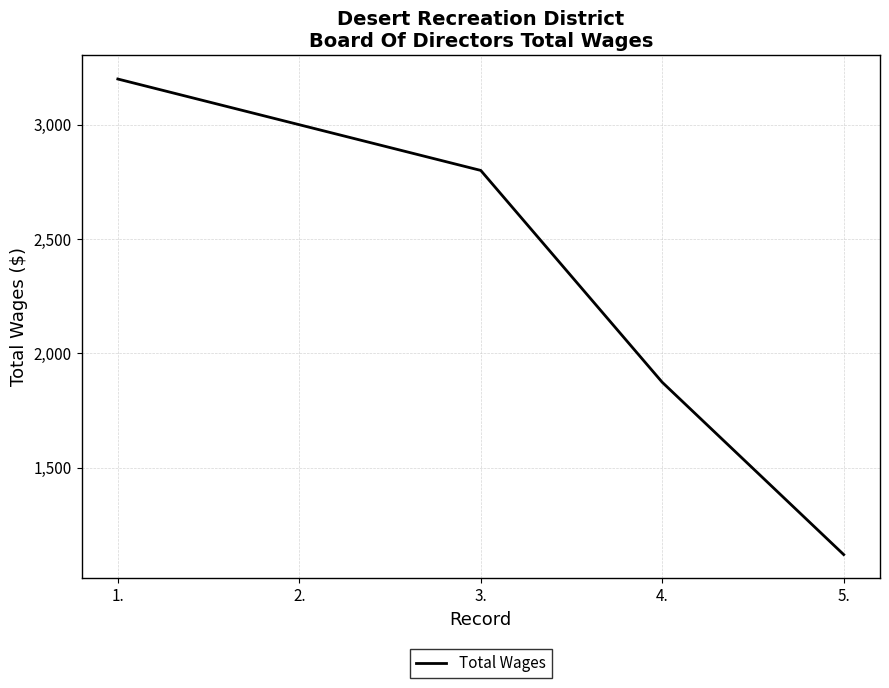

Reading right to left, list all the values displayed in this chart.

1119	1873	2800	3000	3200